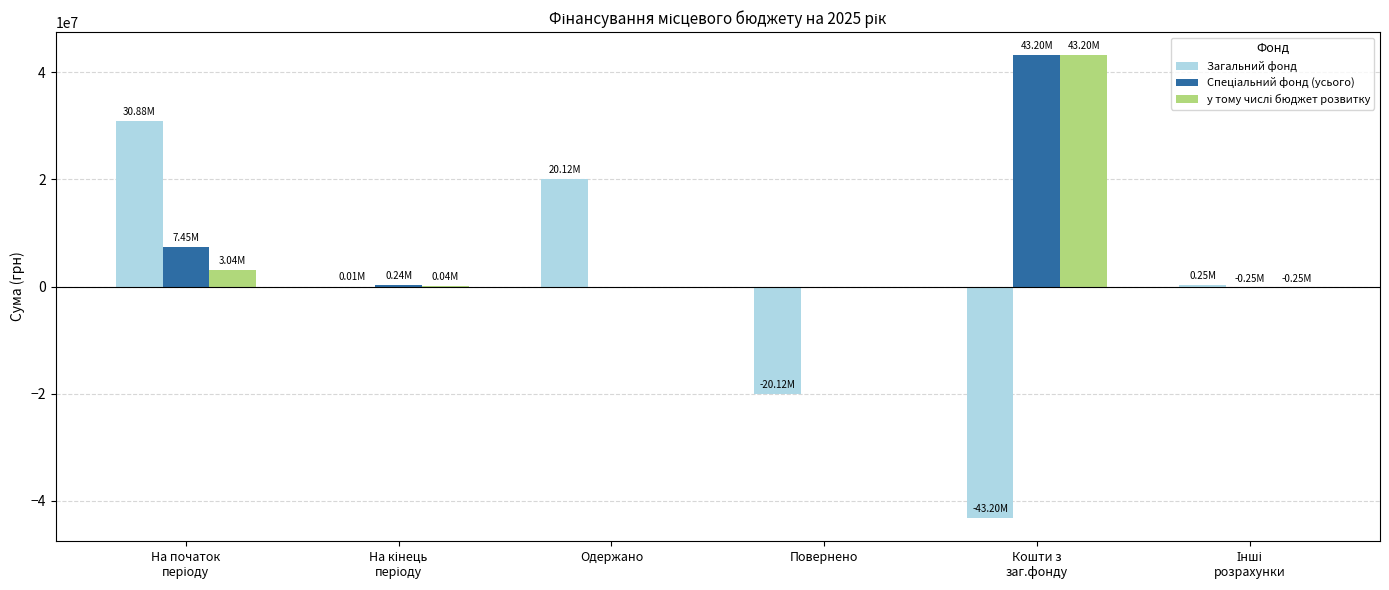

What is the total value across all series at Одержано?

20120690.2